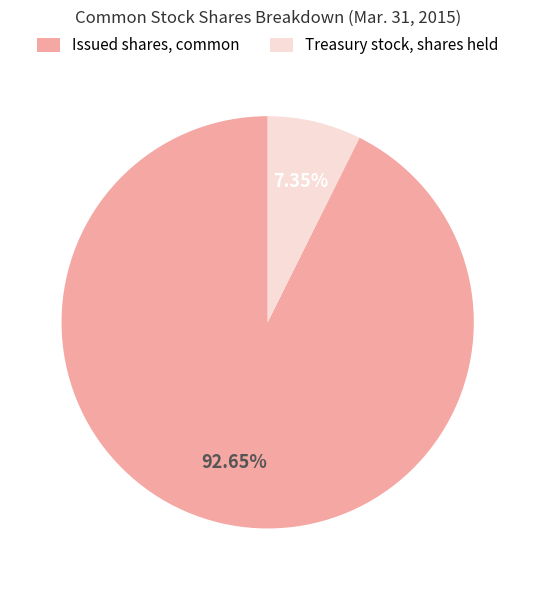

Which has a higher value, Issued shares, common or Treasury stock, shares held?

Issued shares, common